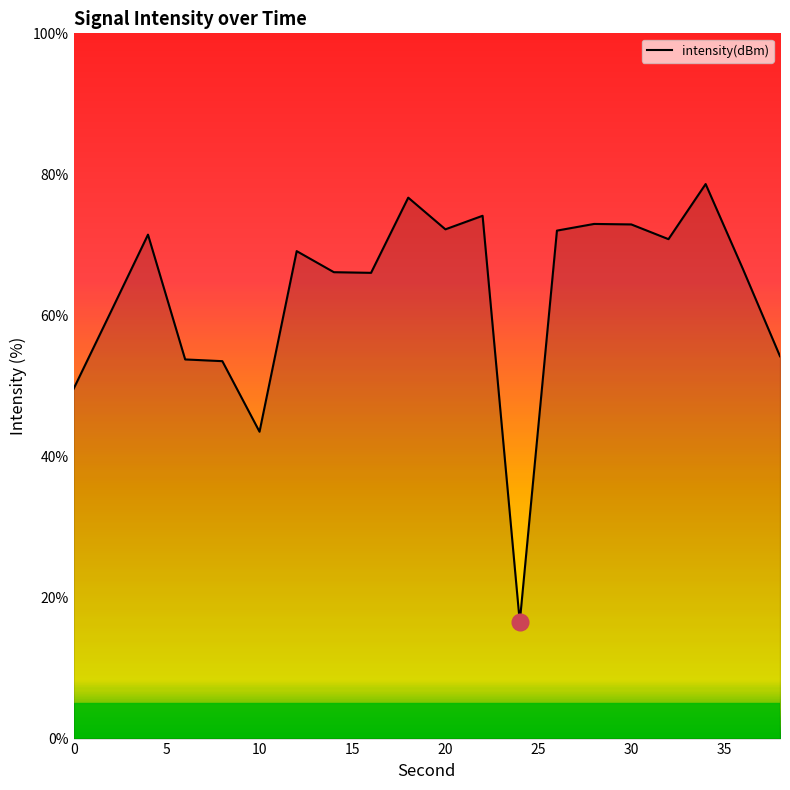

What is the smallest value displayed?

16.5